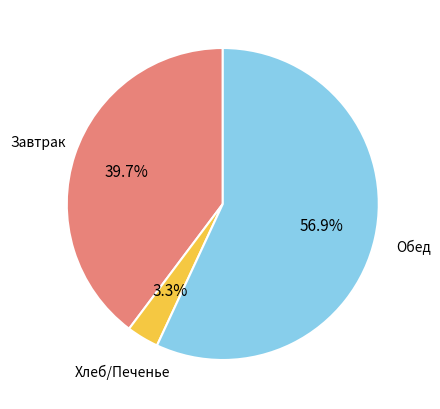

Is there a majority slice in this chart?

Yes